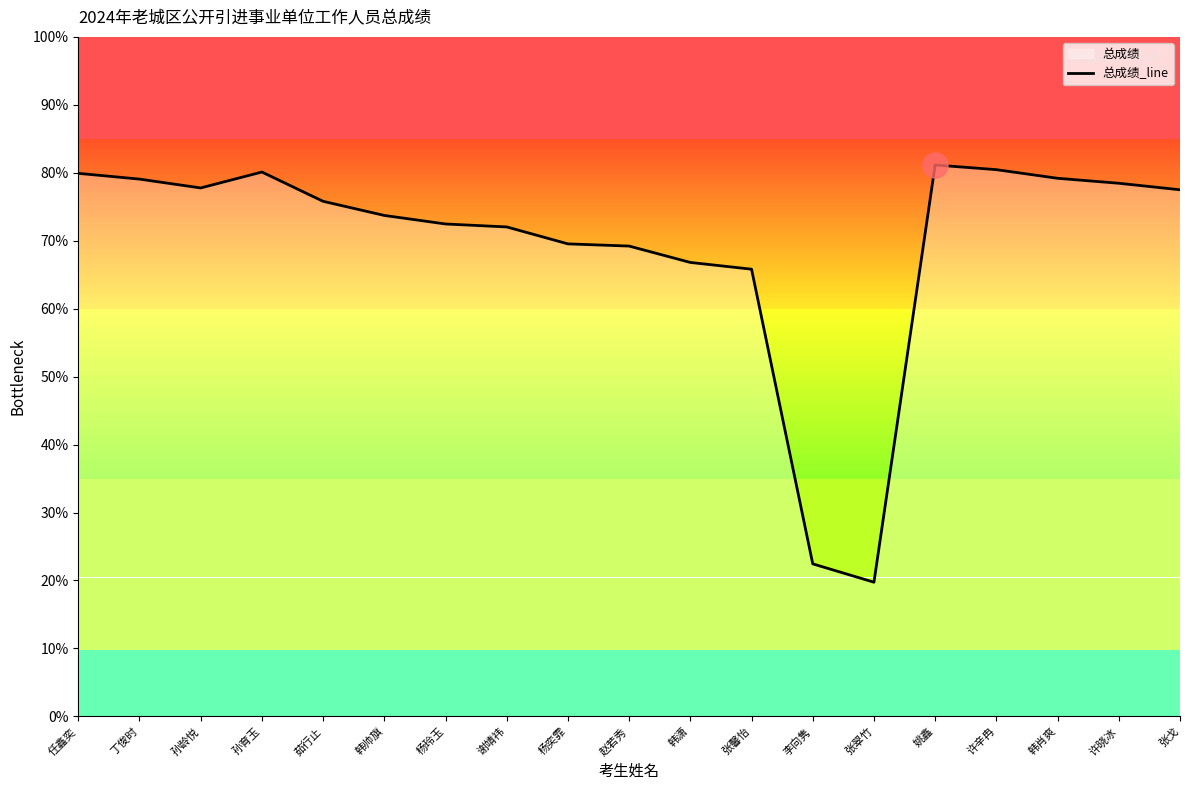

Reading right to left, transcribe all the data shown in this chart.

77.5	78.5	79.2	80.5	81.2	19.7	22.4	65.8	66.8	69.2	69.5	72.0	72.5	73.7	75.8	80.1	77.8	79.1	79.9